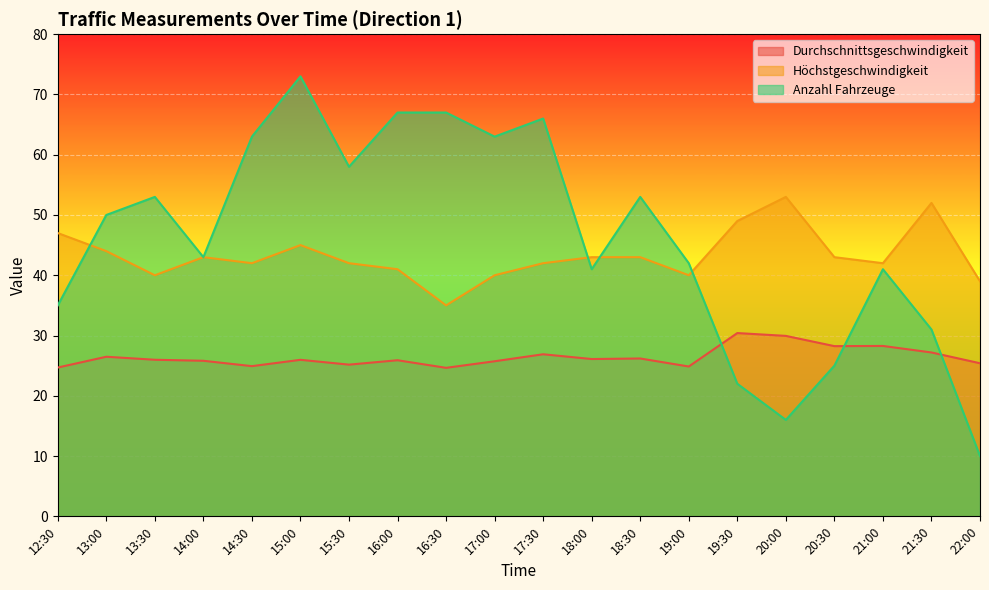

List the series in order of their peak value, highest first.

Anzahl Fahrzeuge, Höchstgeschwindigkeit, Durchschnittsgeschwindigkeit